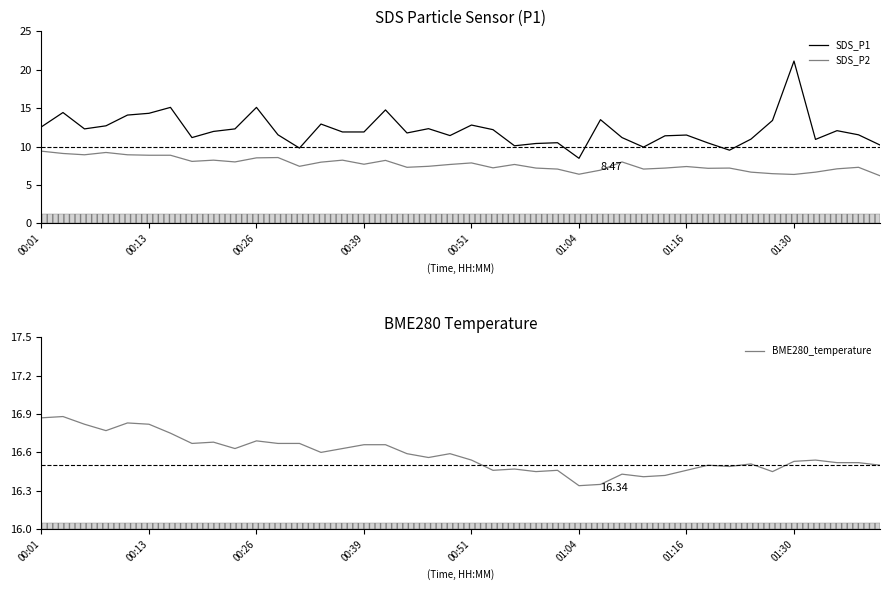

What position from the left is 36?

37